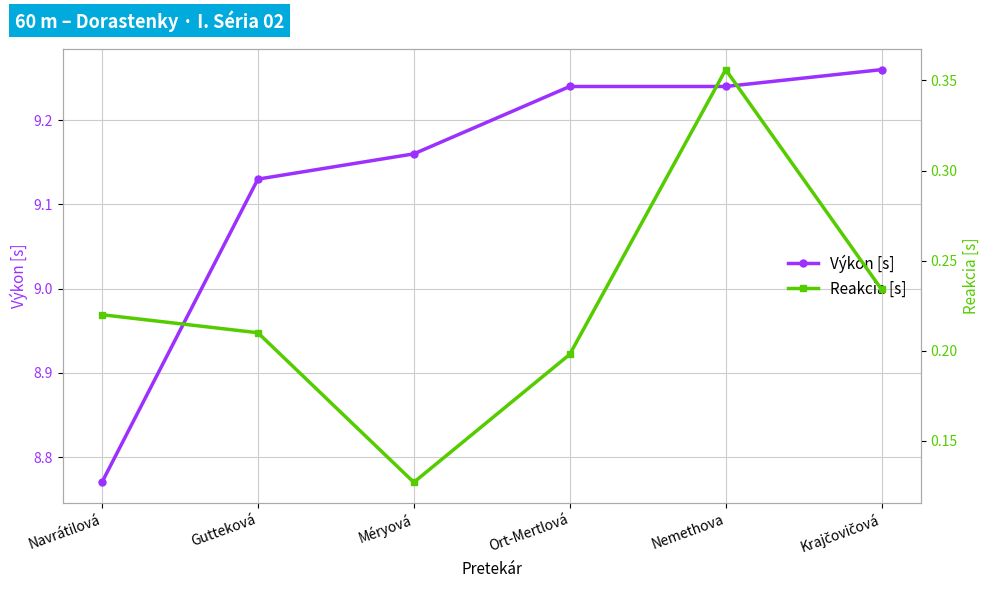

How many series are shown in this chart?

2